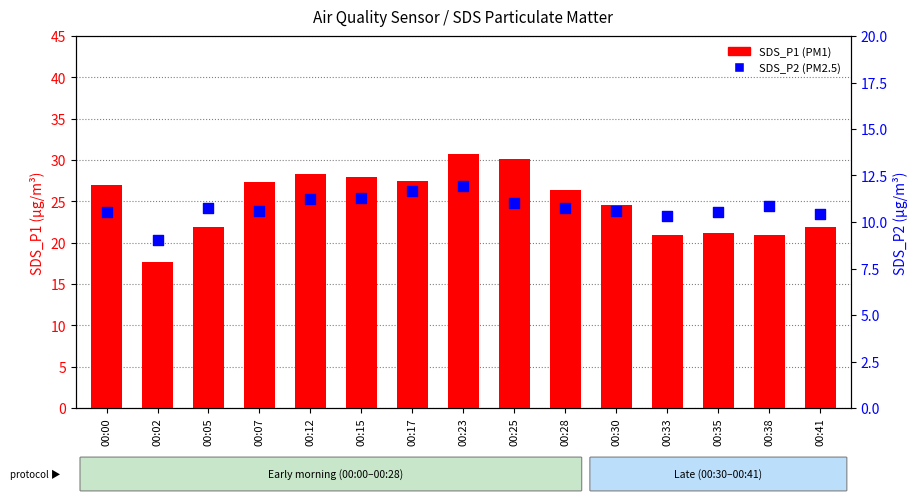

Is the value of SDS_P1 (PM1) at 00:41 greater than the value of SDS_P2 (PM2.5) at 00:33?

Yes